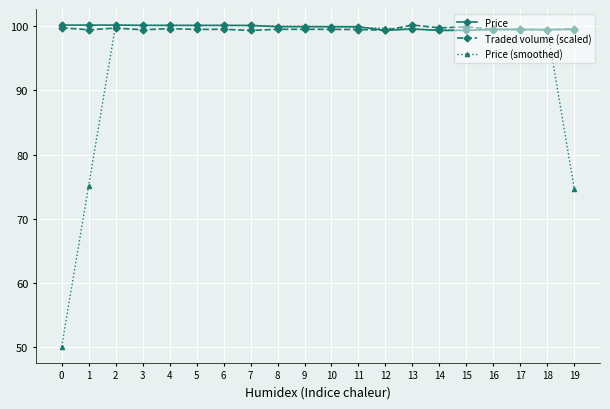

What is the difference between the highest and lowest values at 0?

50.1